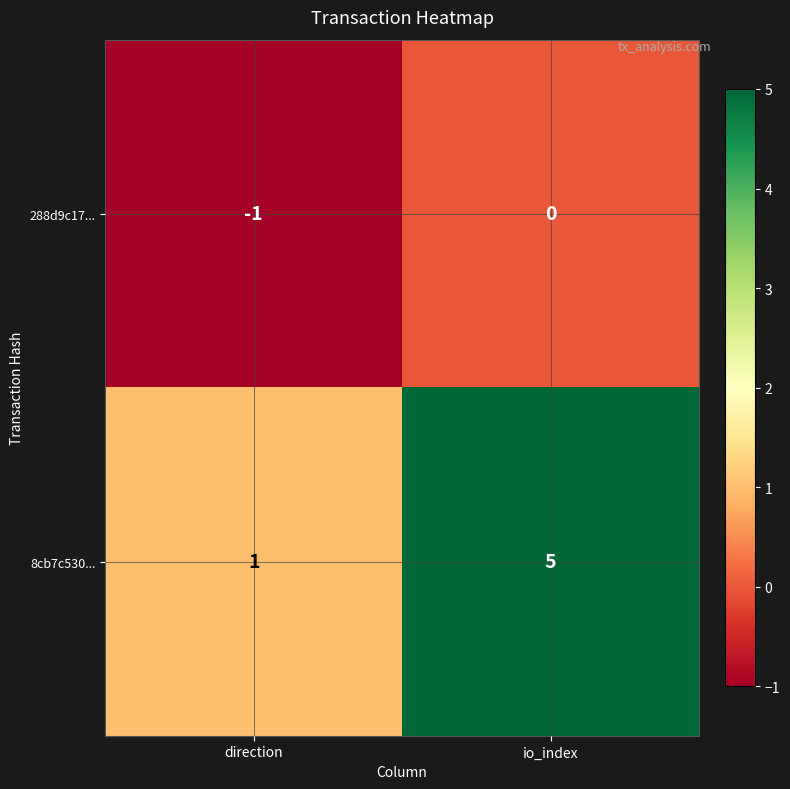

What is the difference between the maximum and minimum values in the 8cb7c530... series?

4